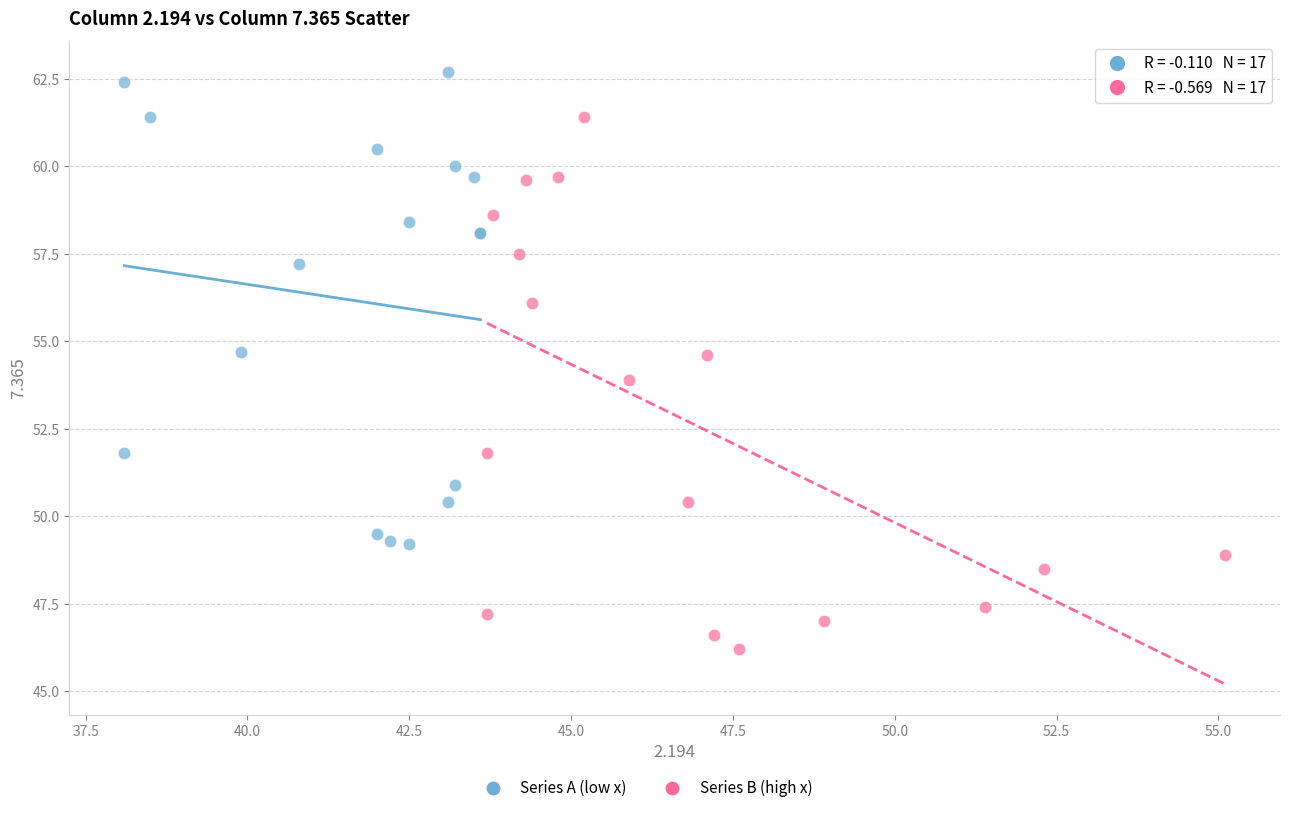

Which series reaches the minimum Y coordinate?

Series B (high x)